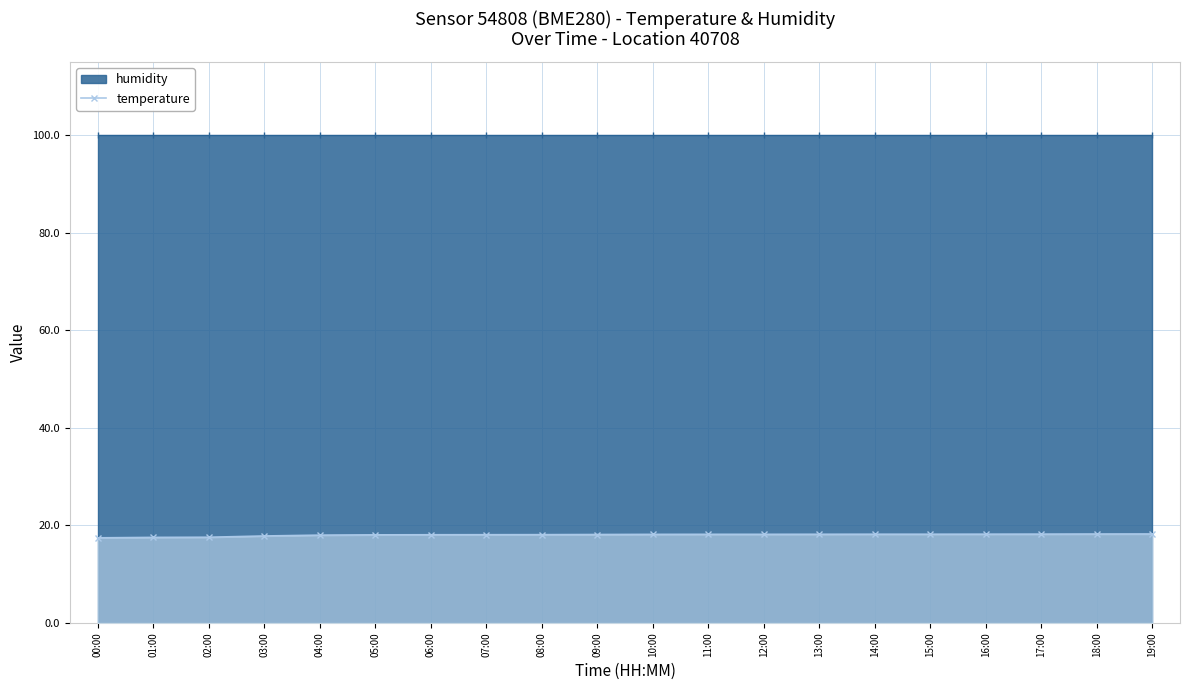

Is it true that the value at 15:00 is 6.1?

False